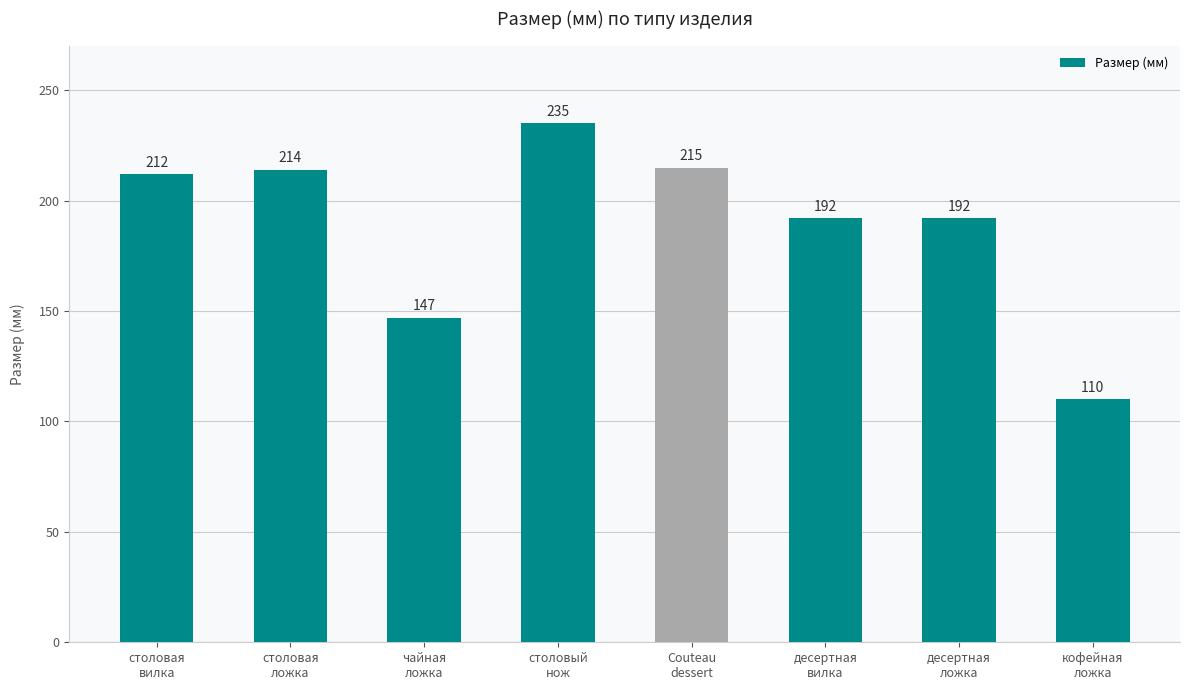

Is it true that the value at столовая
вилка is 212?

True